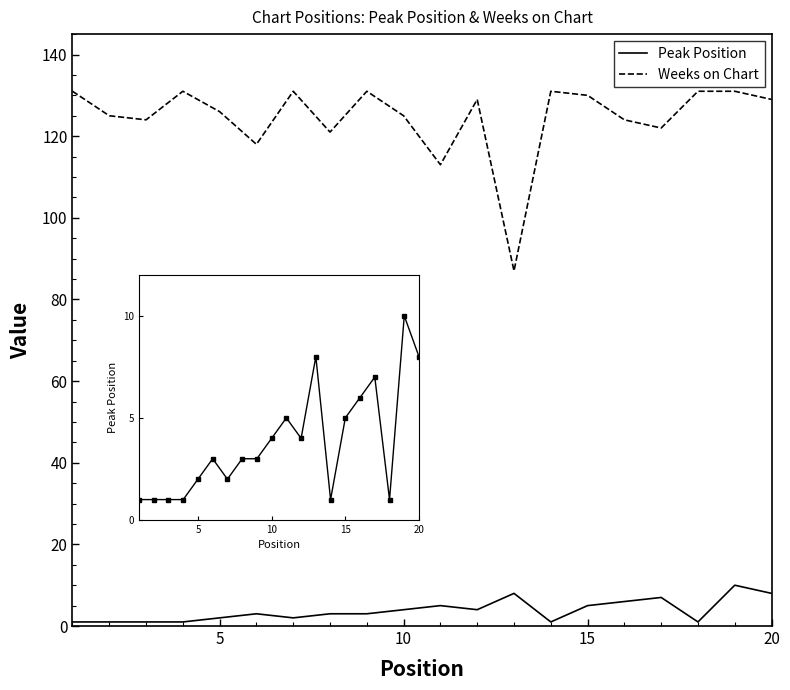

What is the maximum value shown in the chart?

131